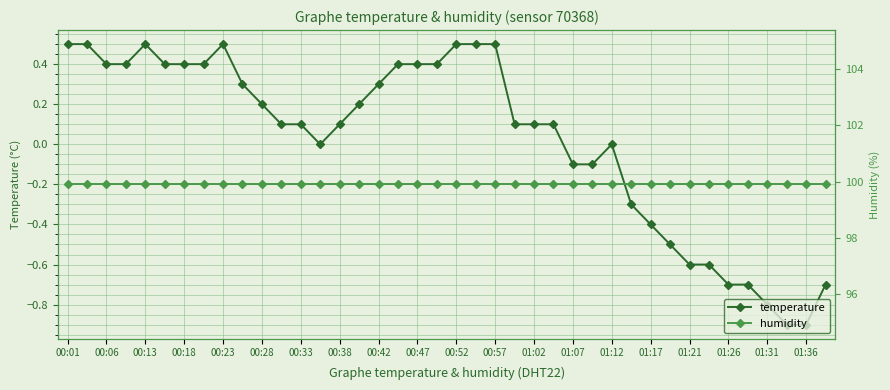

True or false: temperature and humidity cross at least once.

False